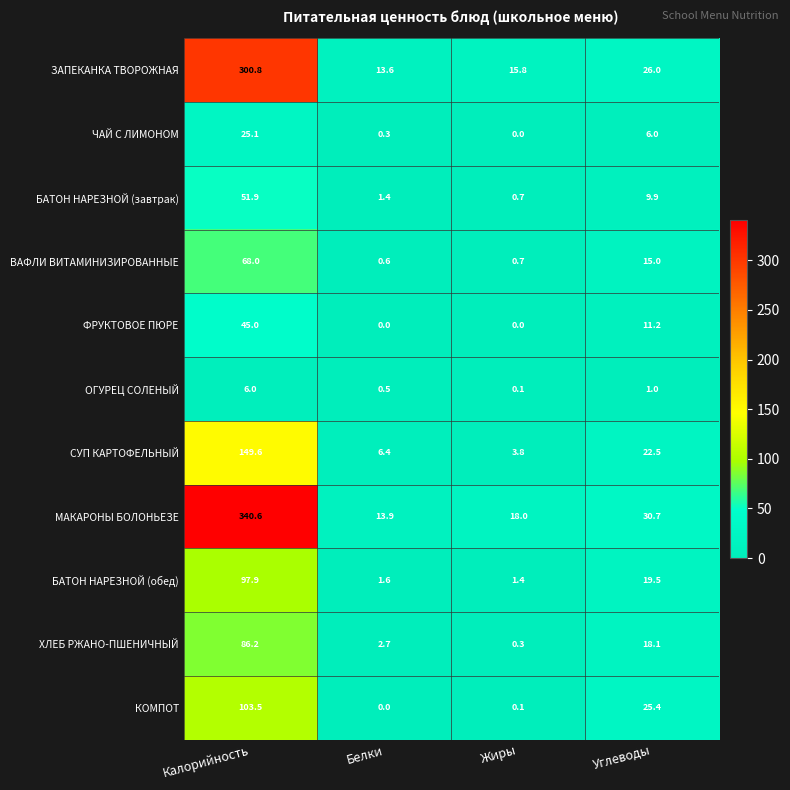

List the series in order of their peak value, highest first.

МАКАРОНЫ БОЛОНЬЕЗЕ, ЗАПЕКАНКА ТВОРОЖНАЯ, СУП КАРТОФЕЛЬНЫЙ, КОМПОТ, БАТОН НАРЕЗНОЙ (обед), ХЛЕБ РЖАНО-ПШЕНИЧНЫЙ, ВАФЛИ ВИТАМИНИЗИРОВАННЫЕ, БАТОН НАРЕЗНОЙ (завтрак), ФРУКТОВОЕ ПЮРЕ, ЧАЙ С ЛИМОНОМ, ОГУРЕЦ СОЛЕНЫЙ